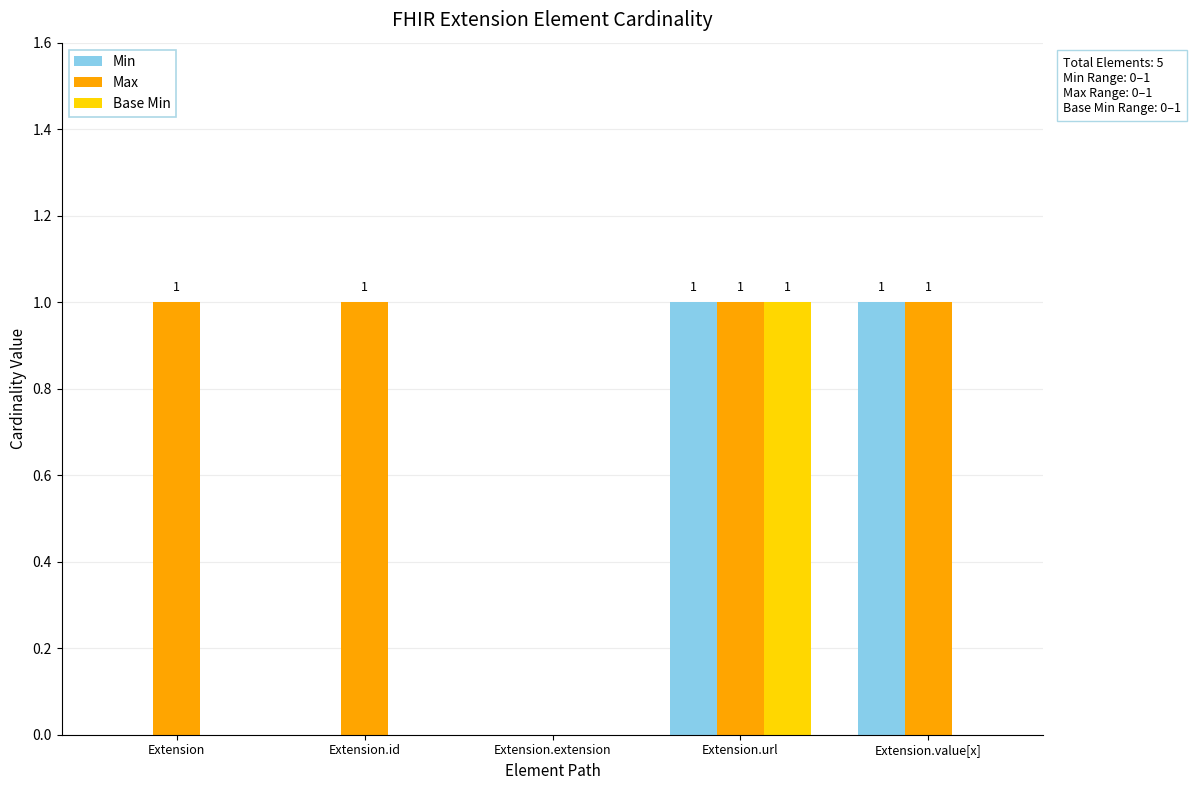

Which series changed the most between Extension.id and Extension.value[x]?

Min